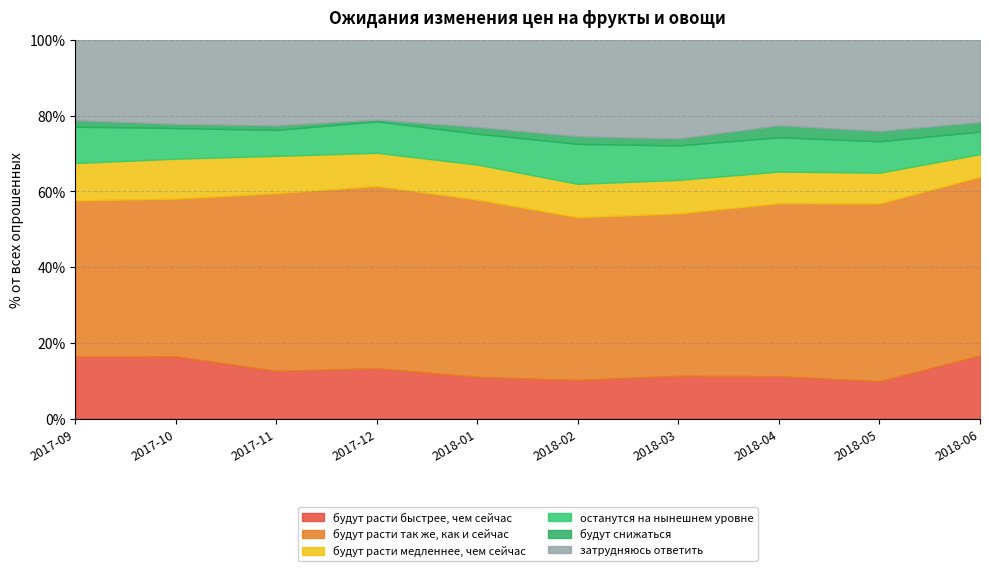

The останутся на нынешнем уровне series shows 14.6 at 2018-05. True or false?

False